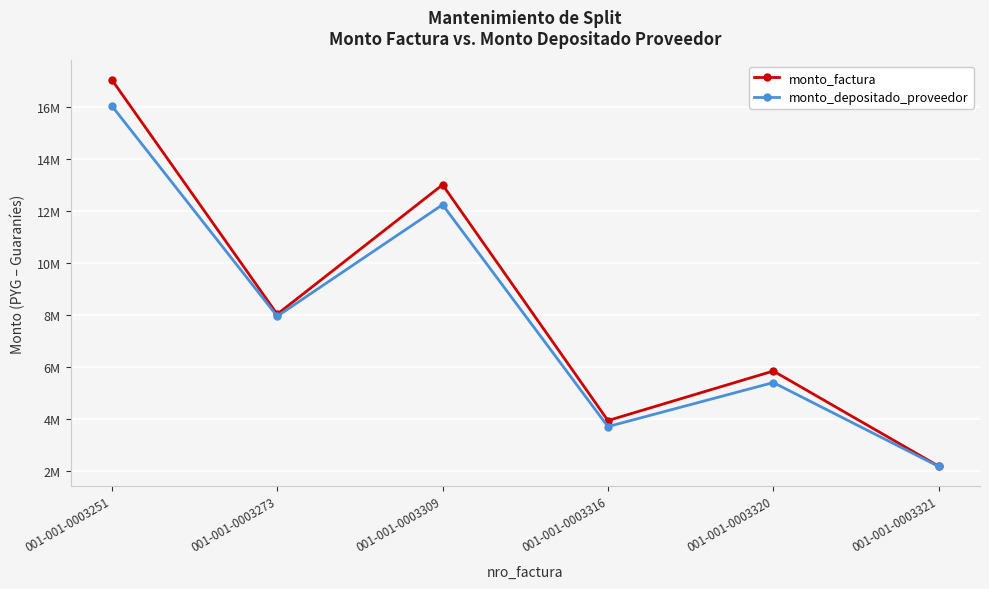

At which category is the sum across all series the highest?

001-001-0003251